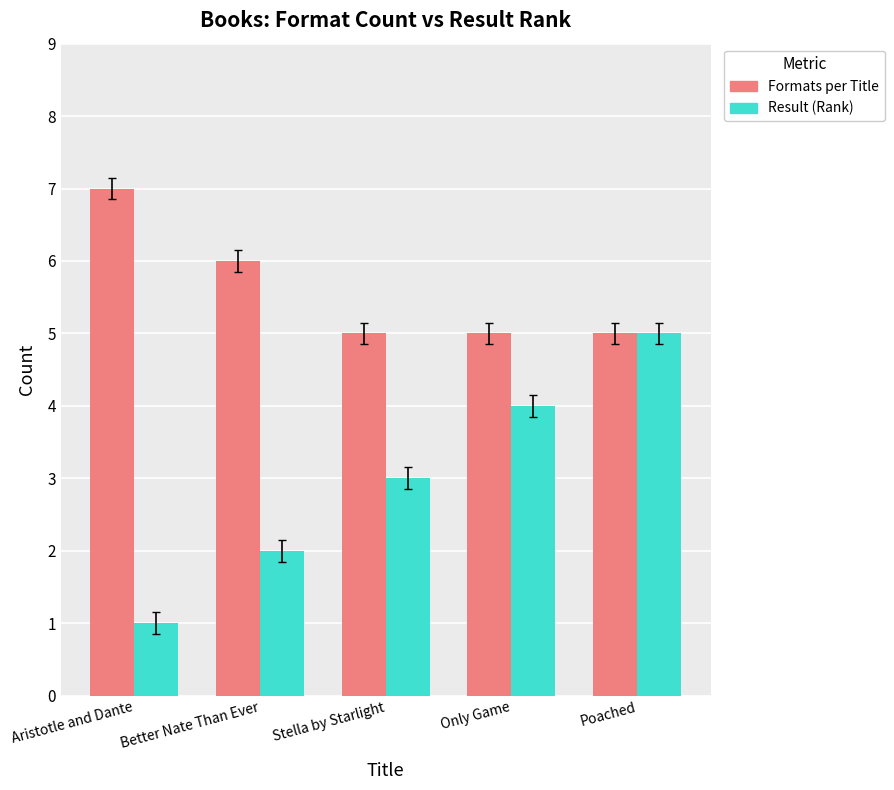

What is the label of the 1st bar from the right?

Poached